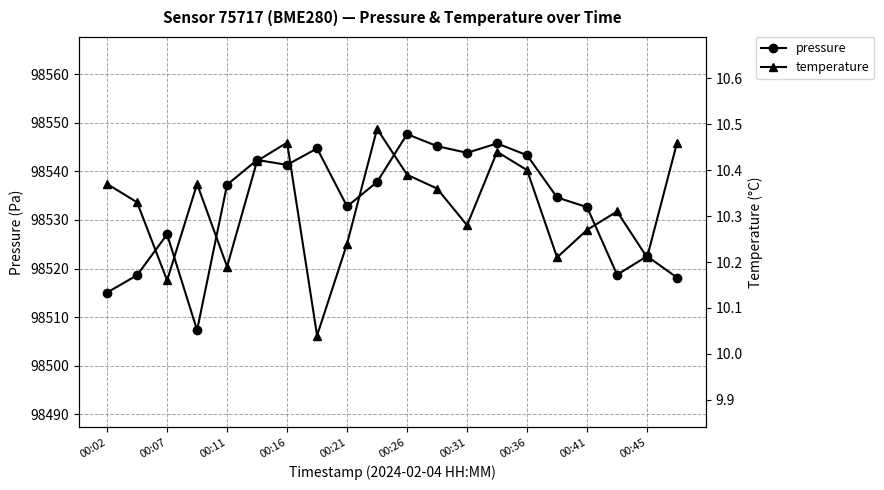

What is the difference between the maximum and minimum values in the pressure series?

40.4